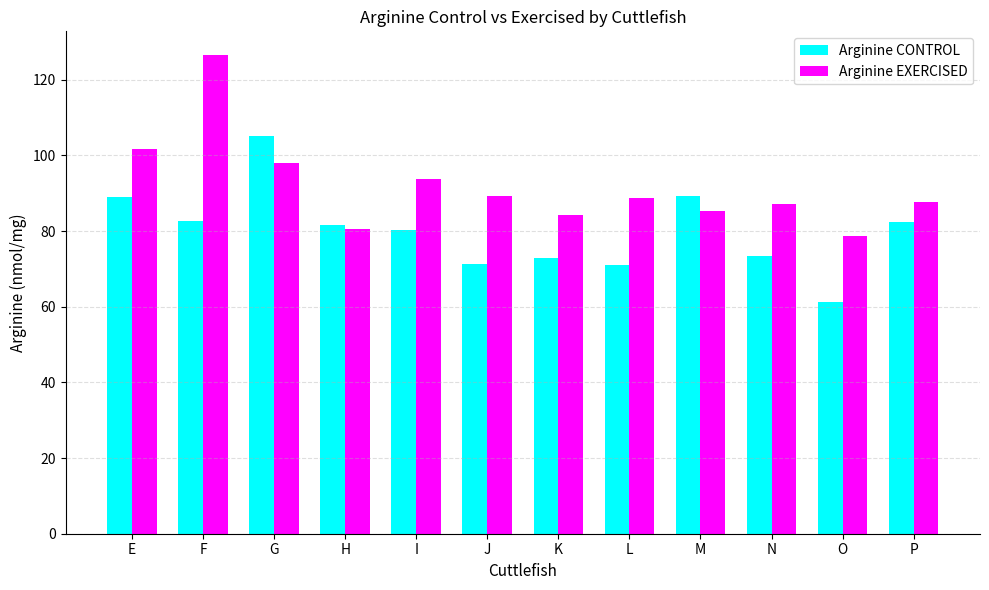

What is the difference between the second highest and second lowest values in the Arginine CONTROL series?

18.2